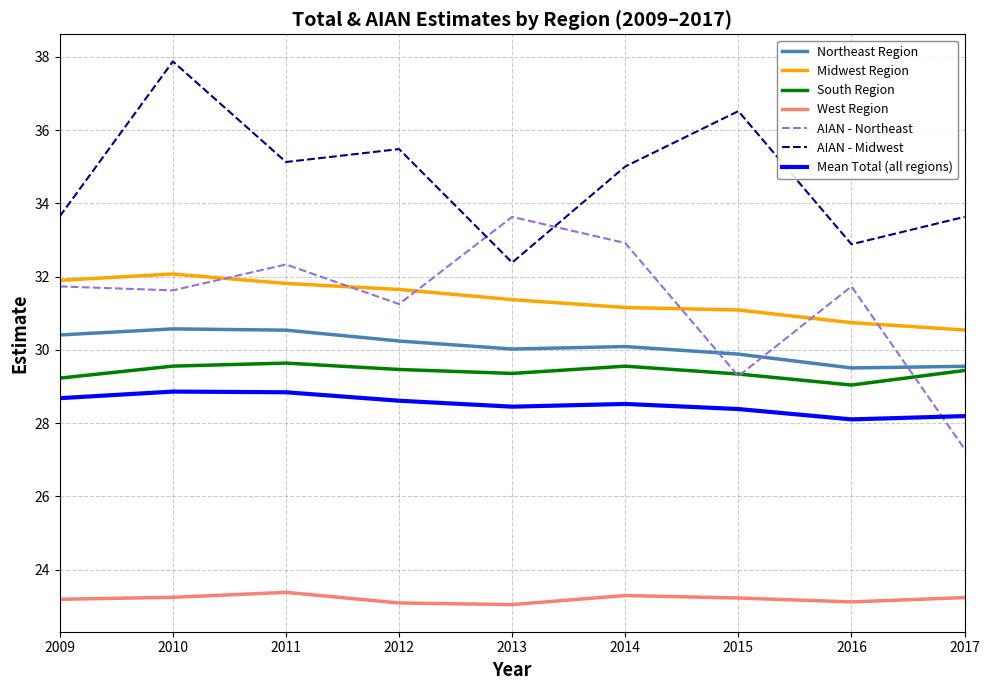

The value of Midwest Region at 2017 is 16.6. True or false?

False